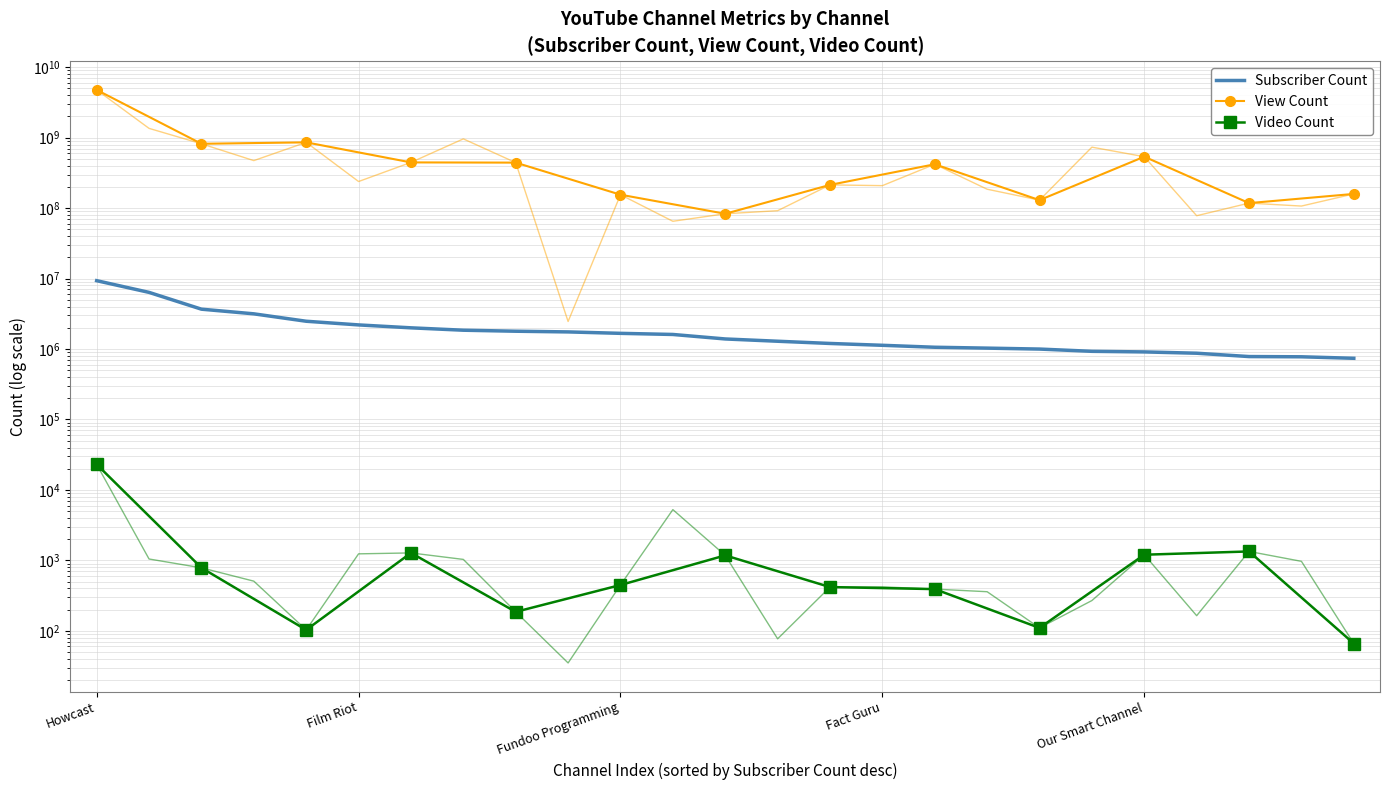

What are all the series names shown in the legend?

Subscriber Count, View Count, Video Count